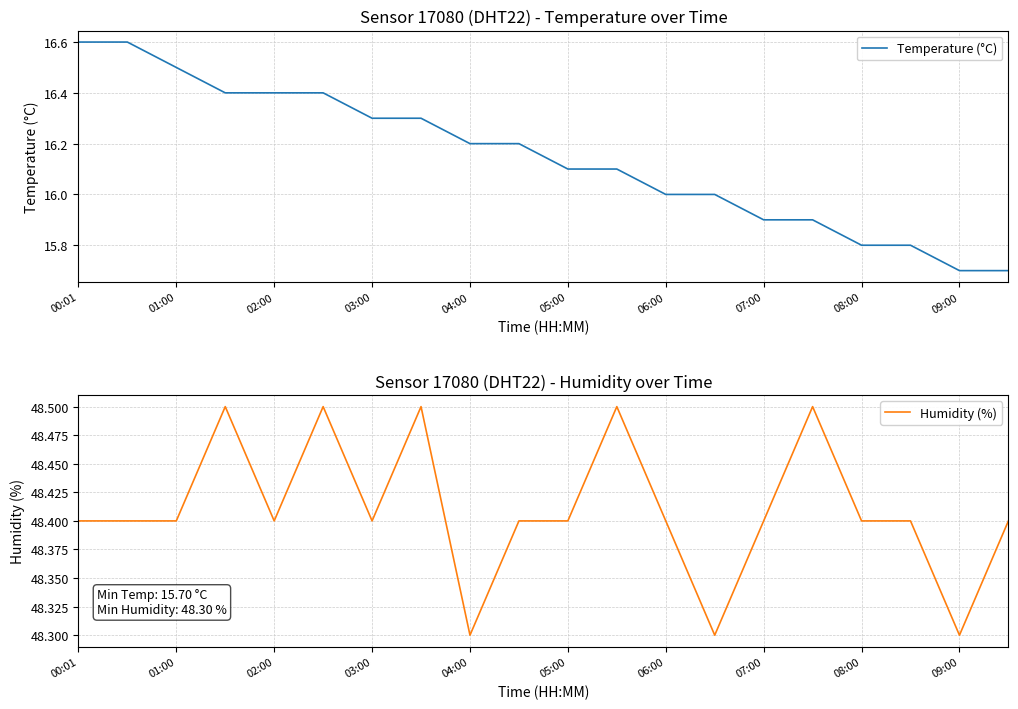

The value of Humidity (%) at 17 is 29.3. True or false?

False